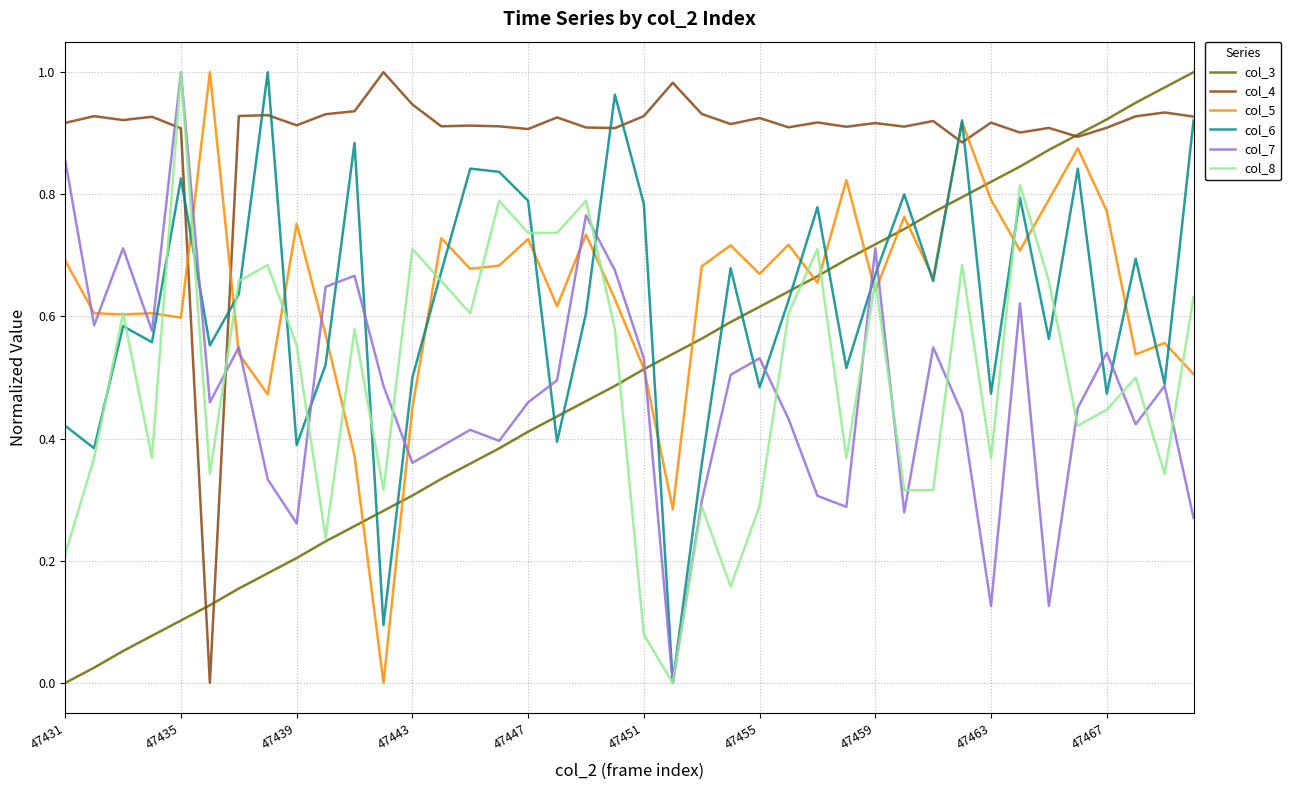

Which series has the largest total across all categories?

col_4